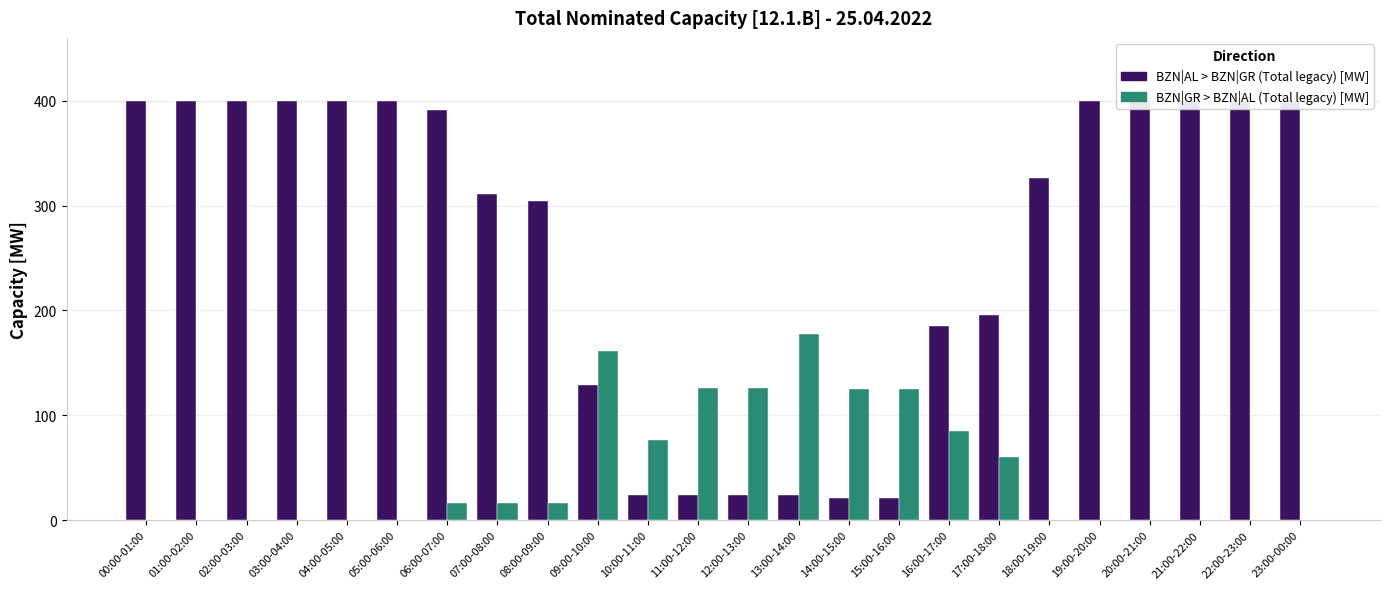

Rank the series by their maximum value, from lowest to highest.

BZN|GR > BZN|AL (Total legacy) [MW], BZN|AL > BZN|GR (Total legacy) [MW]